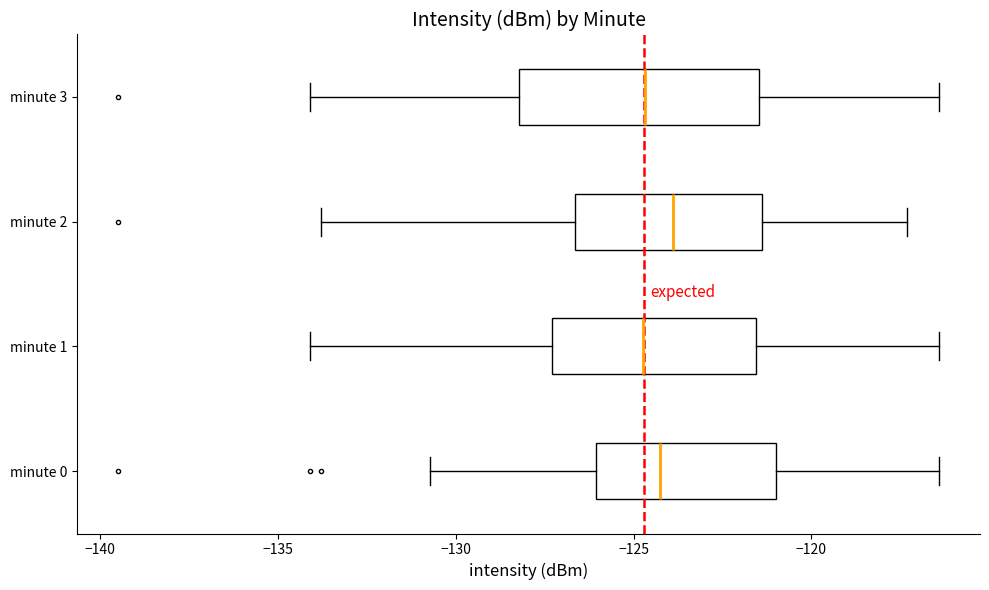

Reading bottom to top, read every box against the x-axis: the position of its median line, the range the box covers, and the ends of its whiskers. The values are not printed on the chart, so give them approximately, as read against the axis.

minute 0: median -124.5, box -126.0 to -121.0, whiskers -130.5 to -116.5
minute 1: median -124.5, box -127.5 to -121.5, whiskers -134.0 to -116.5
minute 2: median -124.0, box -126.5 to -121.5, whiskers -134.0 to -117.5
minute 3: median -124.5, box -128.0 to -121.5, whiskers -134.0 to -116.5